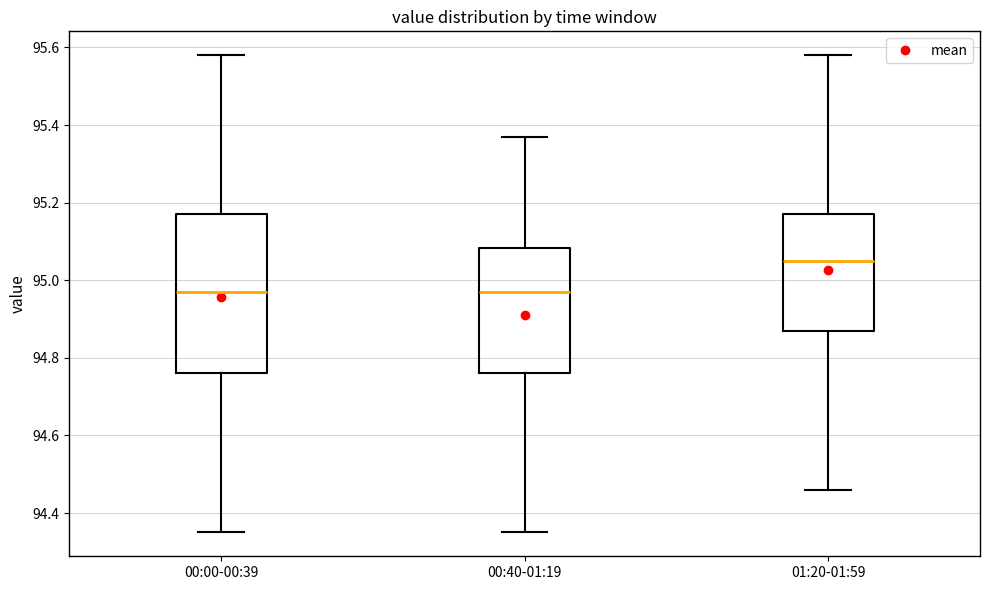

Which box's median line is the highest?

01:20-01:59